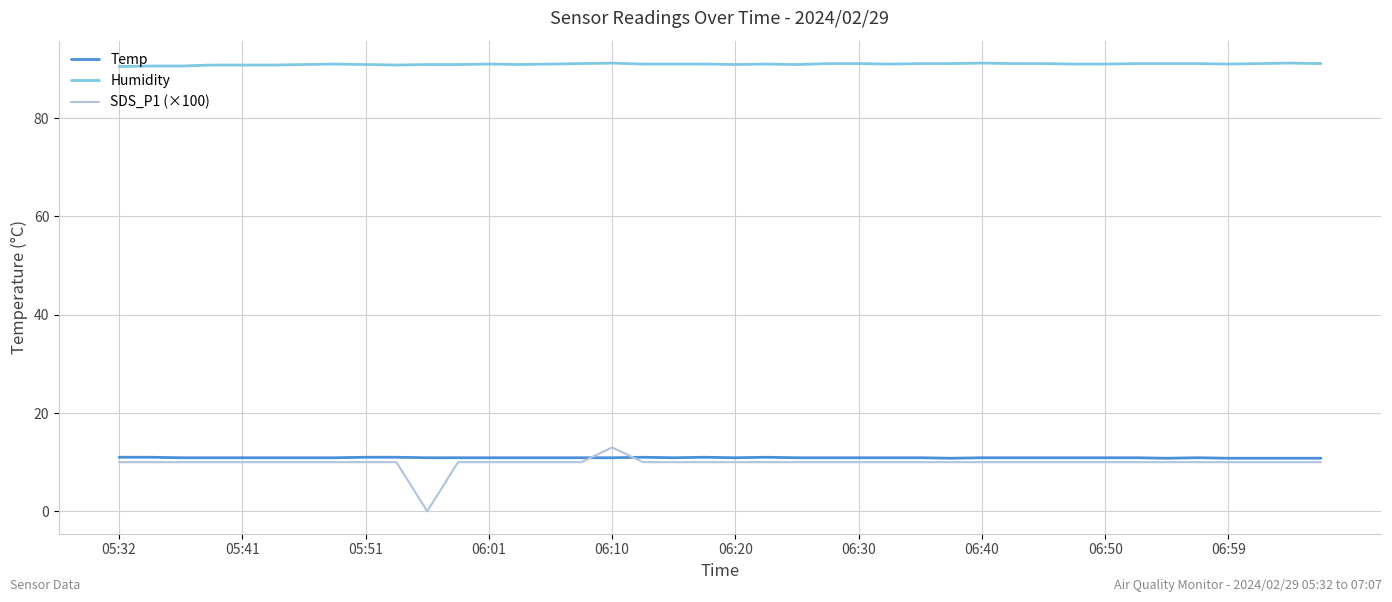

What is the highest value of the SDS_P1 (×100) series?

13.0